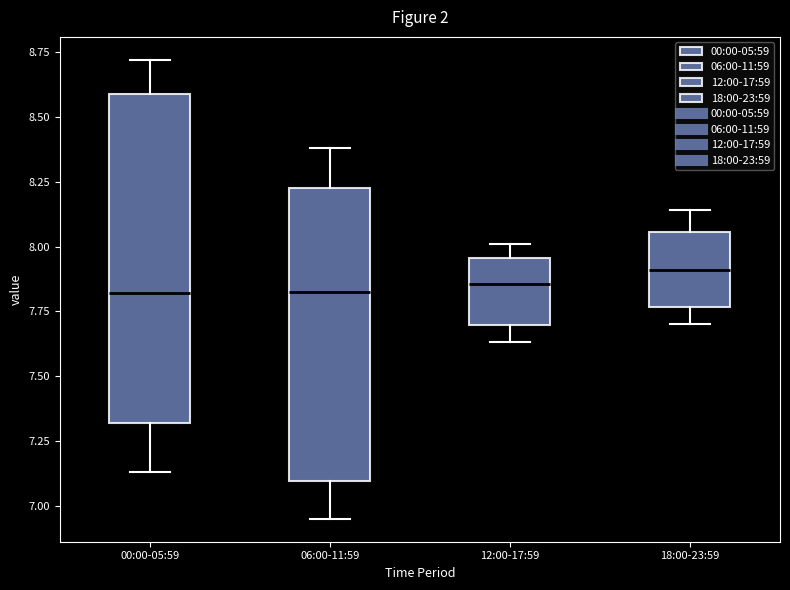

Where is the upper edge of the box for 18:00-23:59 on the y-axis? The values are not printed on the chart, so give them approximately, as read against the axis.

8.05